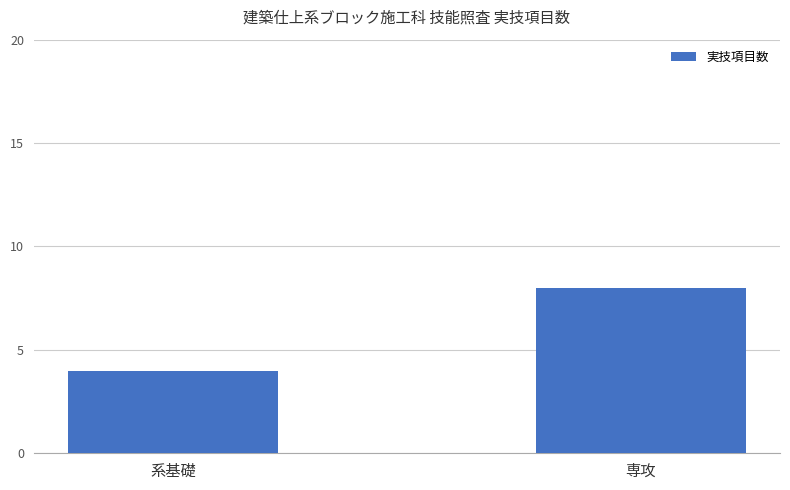

What is the smallest value displayed?

4